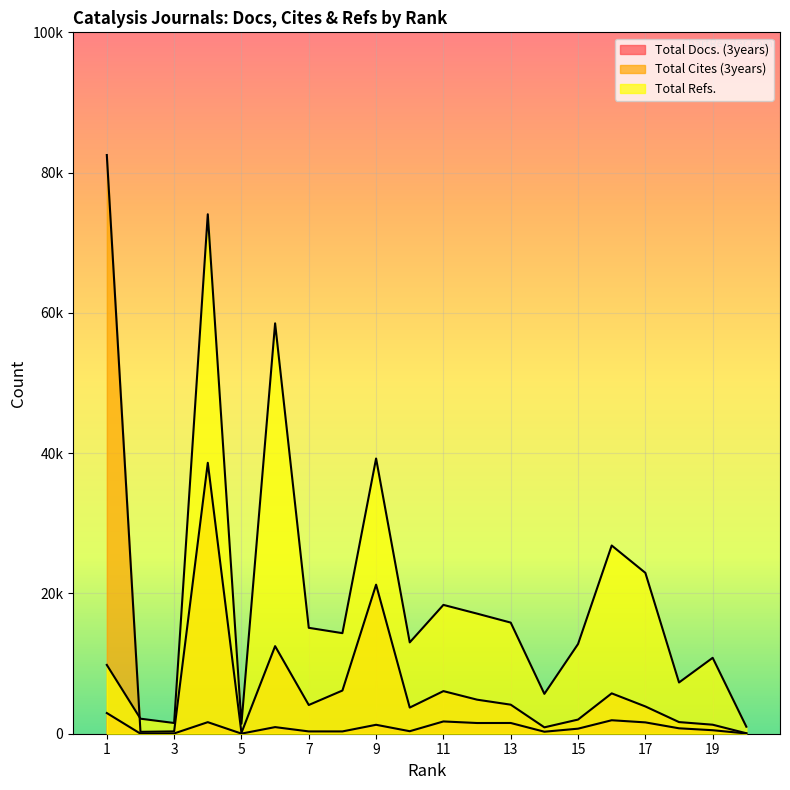

Which series has the largest total across all categories?

Total Refs.